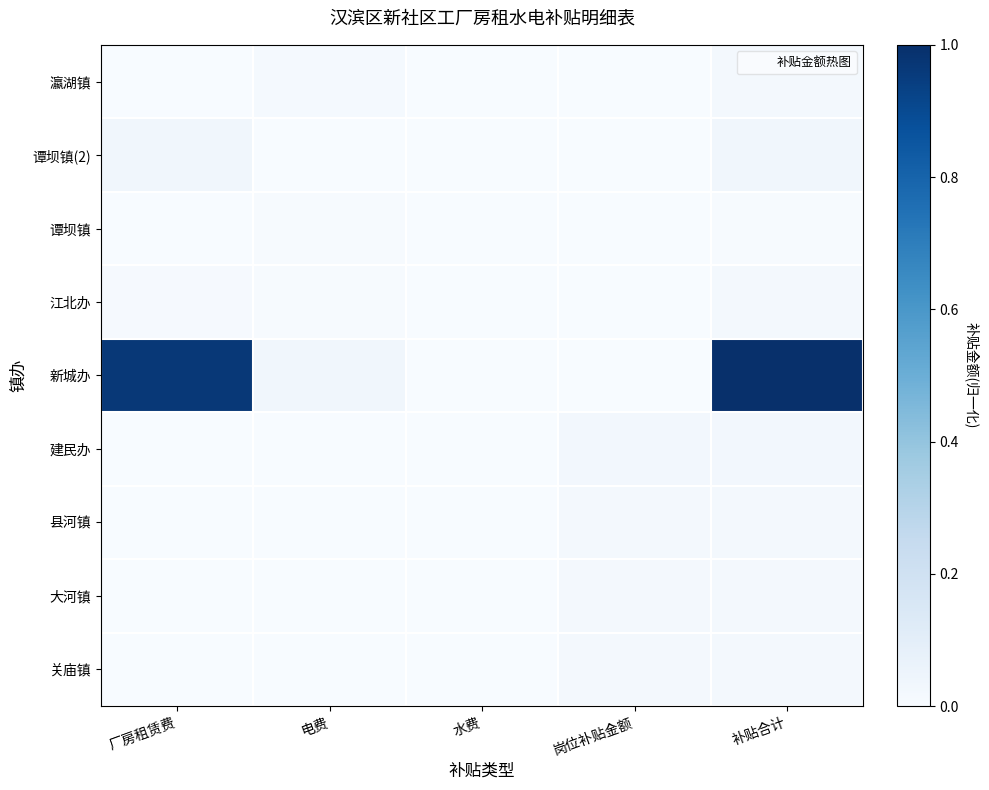

Rank the series at 电费 from highest to lowest value.

新城办, 瀛湖镇, 谭坝镇, 江北办, 关庙镇, 大河镇, 县河镇, 建民办, 谭坝镇(2)